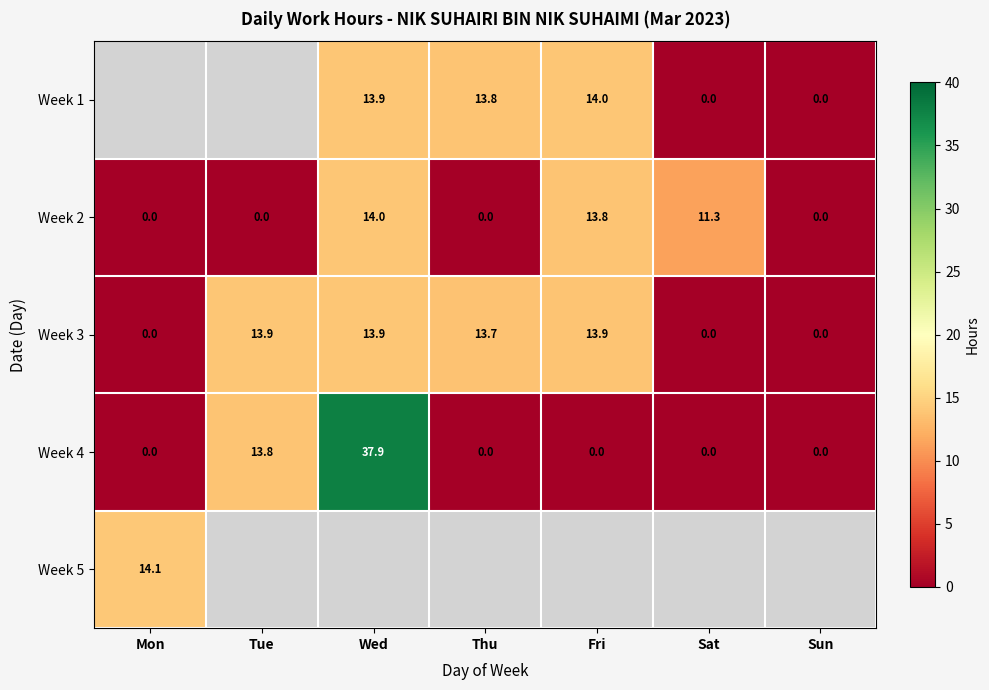

At which label does Week 3 first exceed 13?

Tue